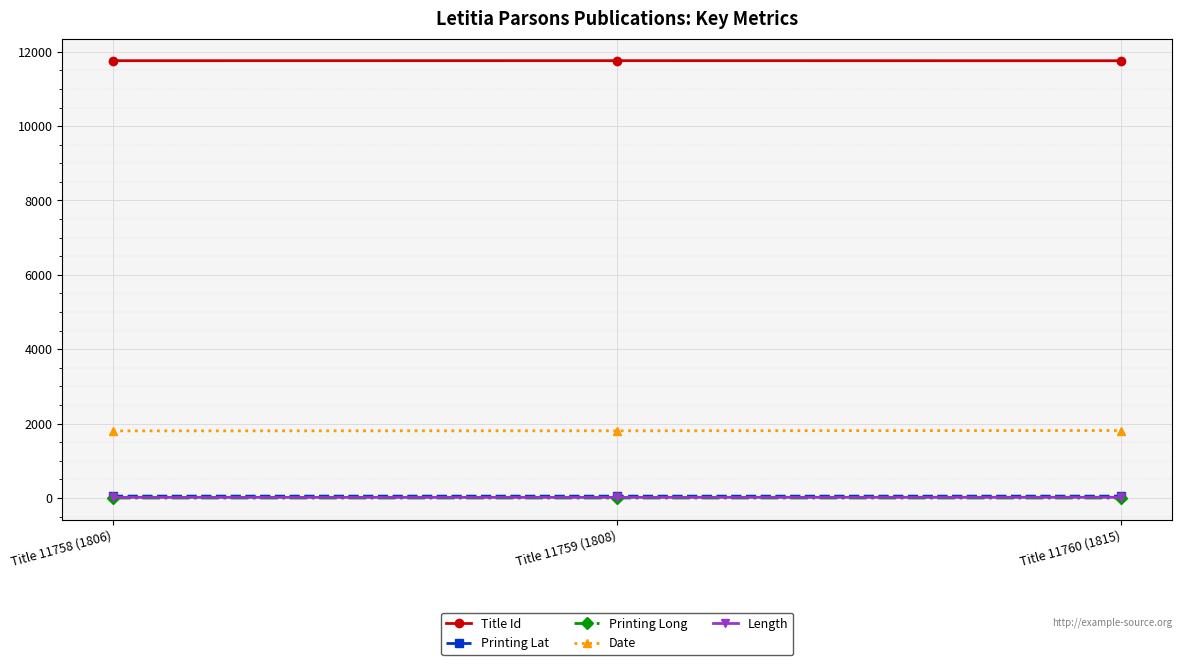

What position from the right is Title 11758 (1806)?

3